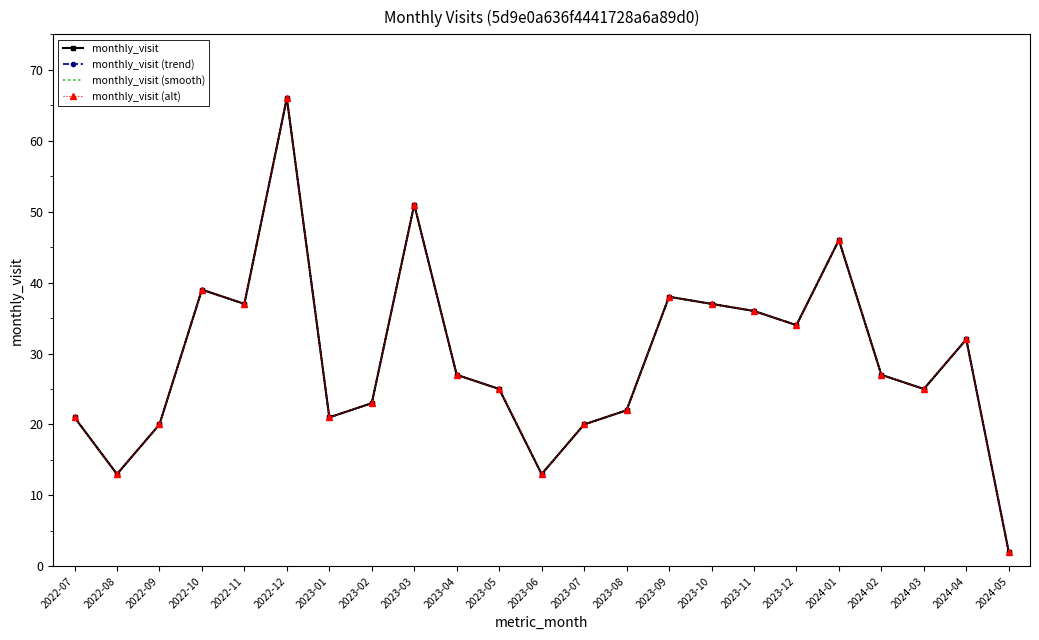

How many data points in monthly_visit are above 27?

10